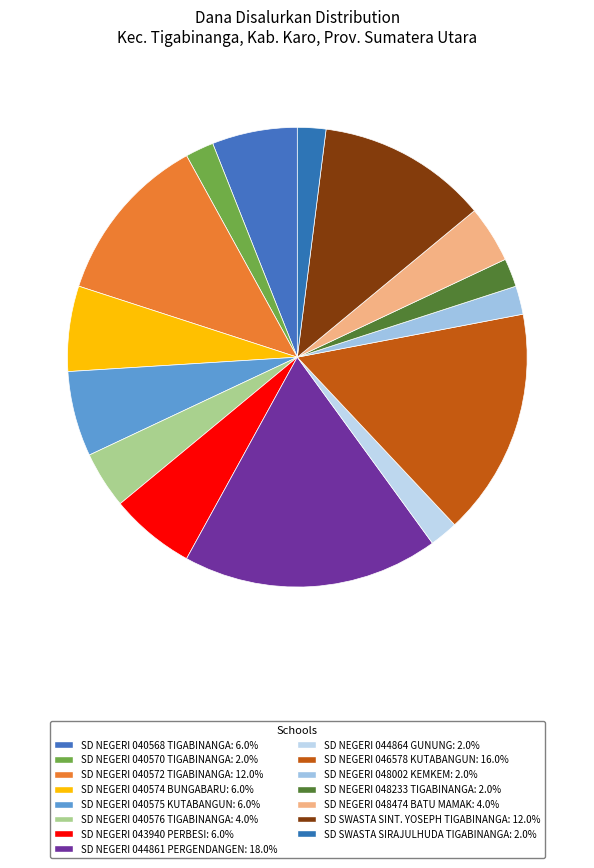

To the nearest percent, what is the average slice percentage?

7%